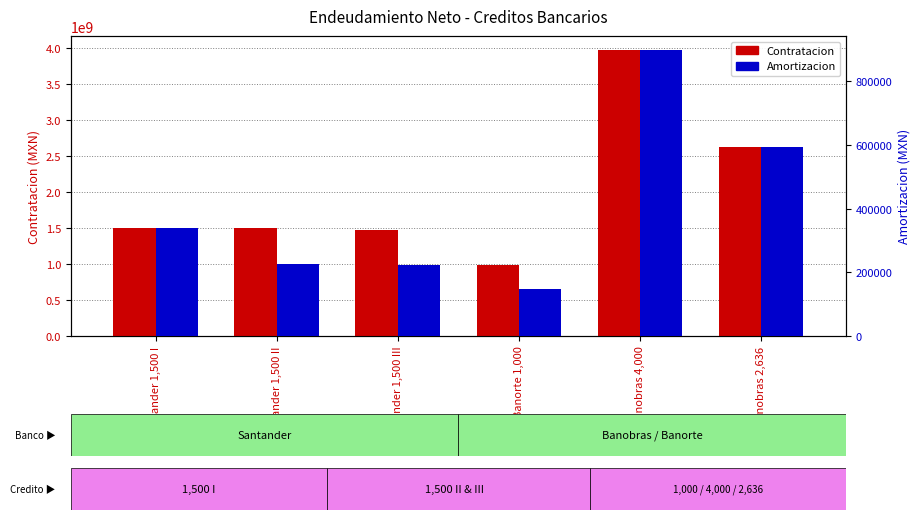

The value of Amortizacion at Santander 1,500 III is 222106.3. True or false?

True